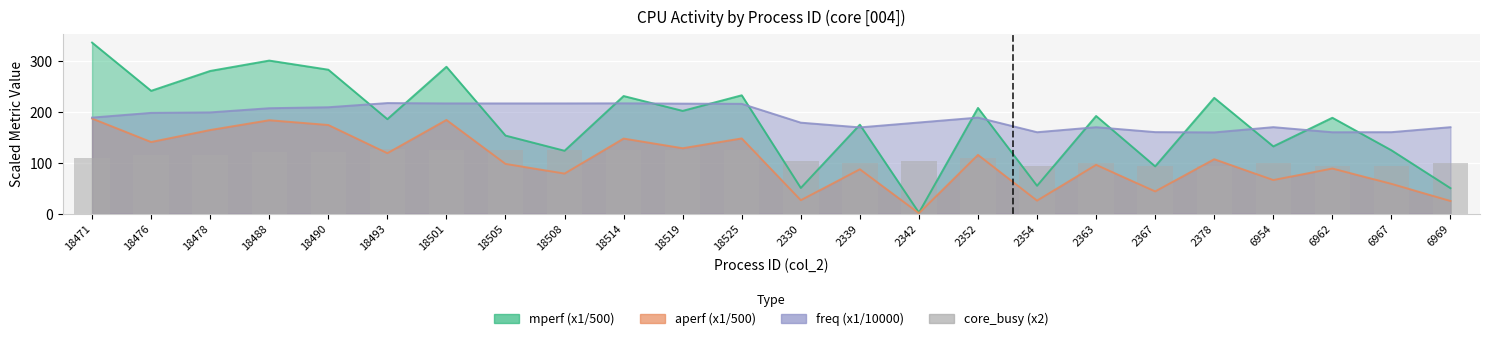

Does the chart contain any negative values?

No